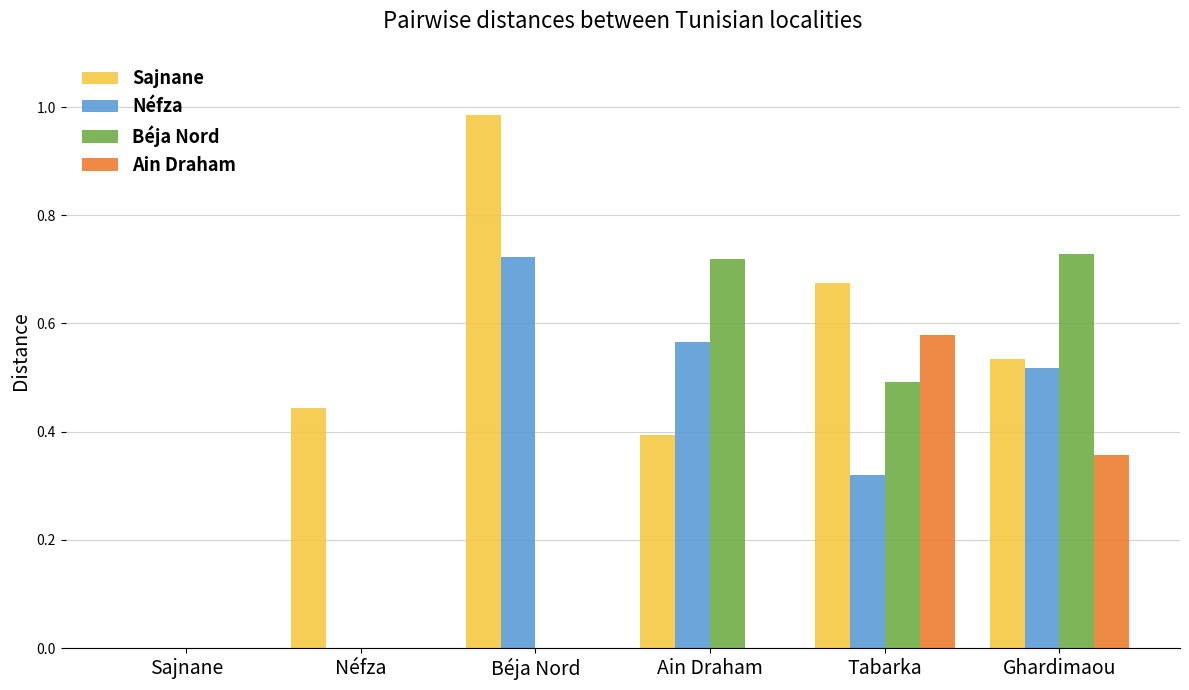

Which label corresponds to the largest value in the chart?

Béja Nord